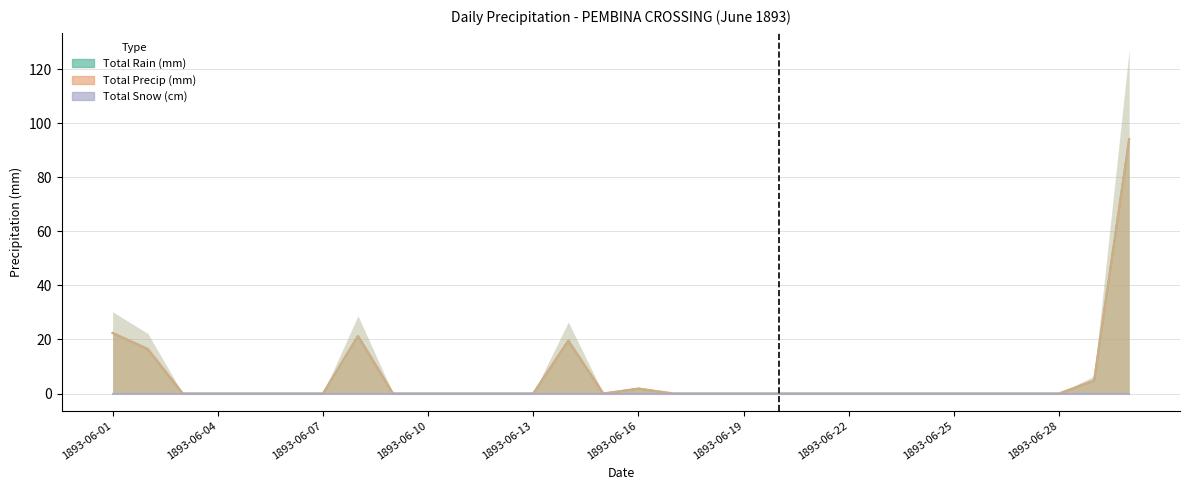

Which series has the largest range (max minus min)?

Total Rain (mm)